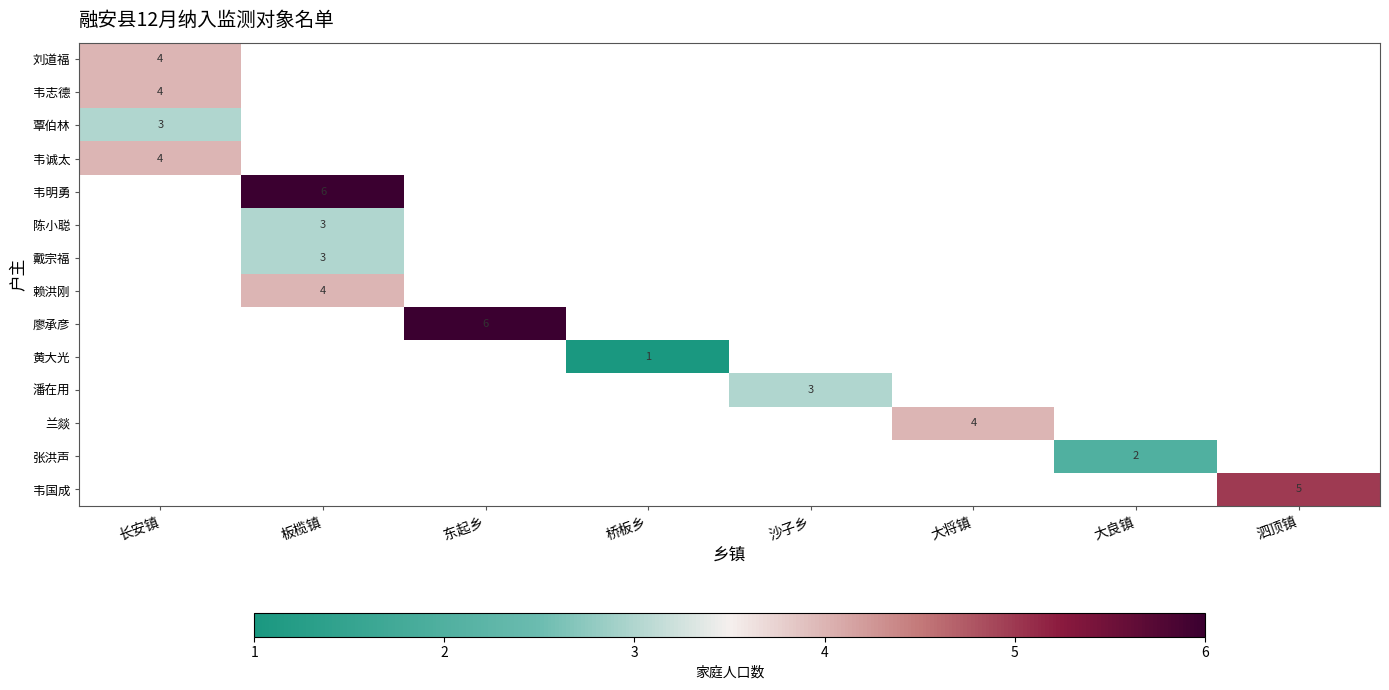

How many data points does each series have?

8